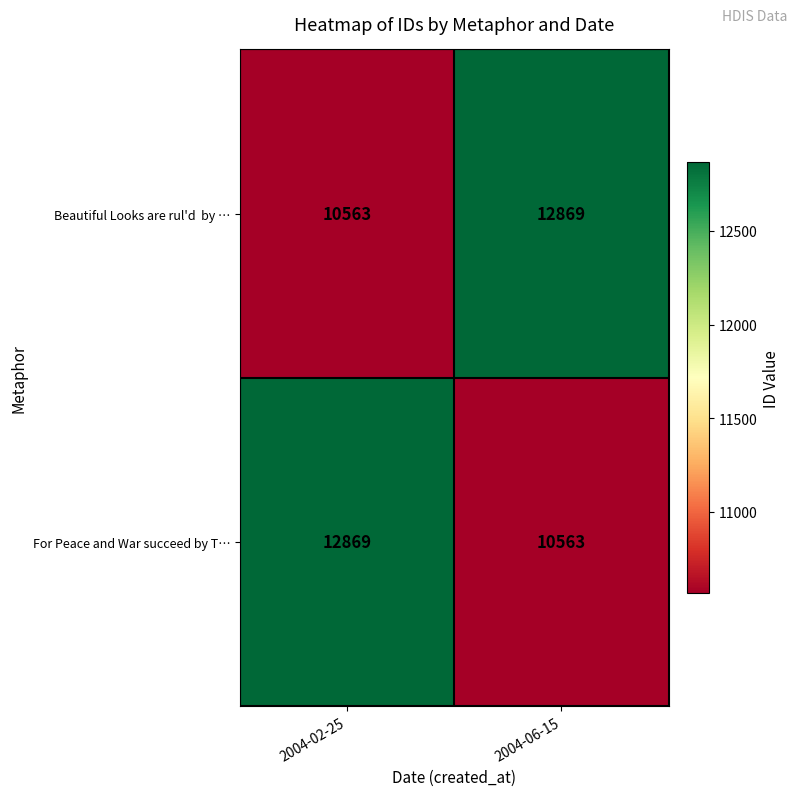

What is the average value of the For Peace and War succeed by T… series?

11716